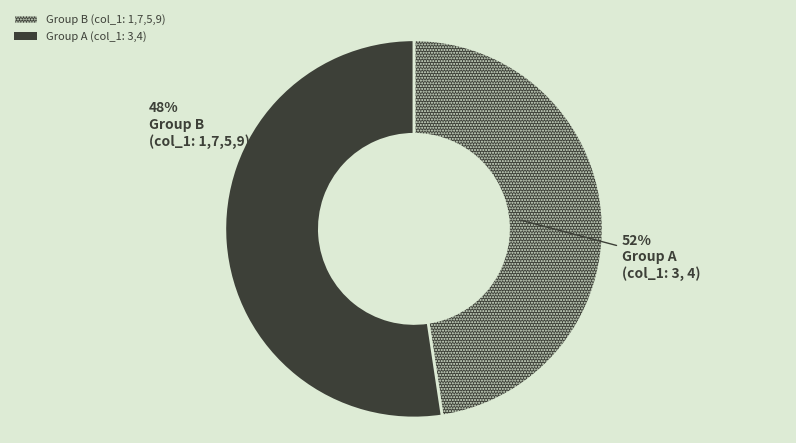

Which has a higher value, 5 or 7?

5